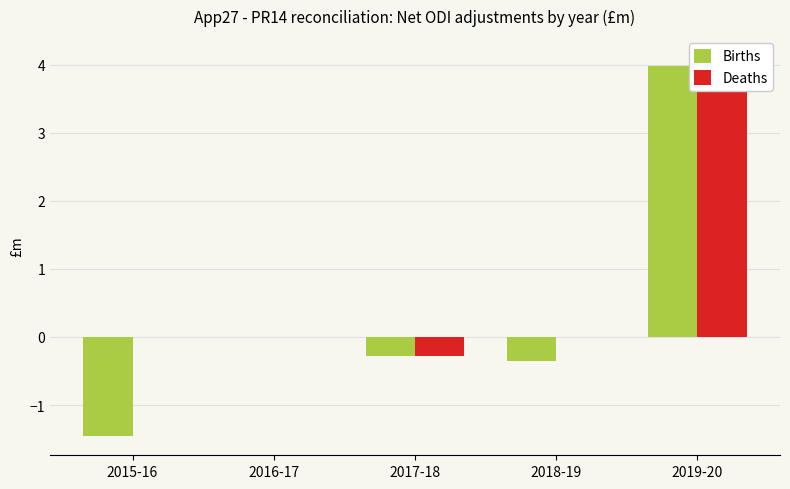

At 2019-20, list the series in order from largest to smallest.

Deaths, Births